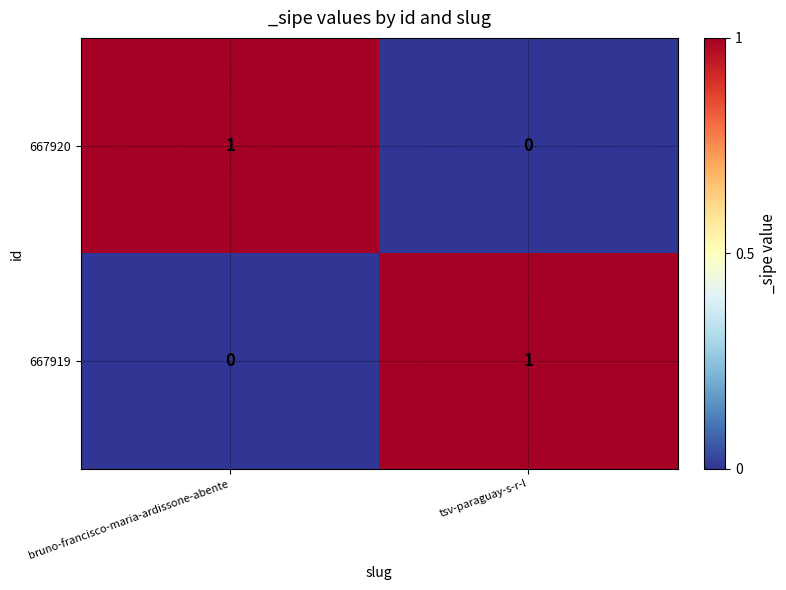

The 667920 series shows 0 at tsv-paraguay-s-r-l. True or false?

True